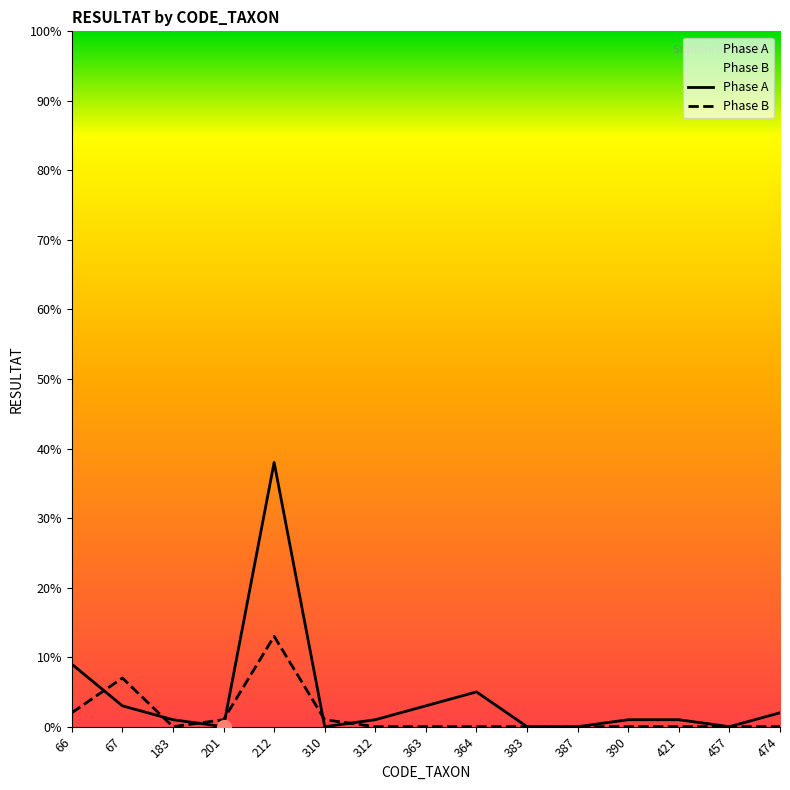

Between 66 and 310, which series saw the biggest shift?

Phase A